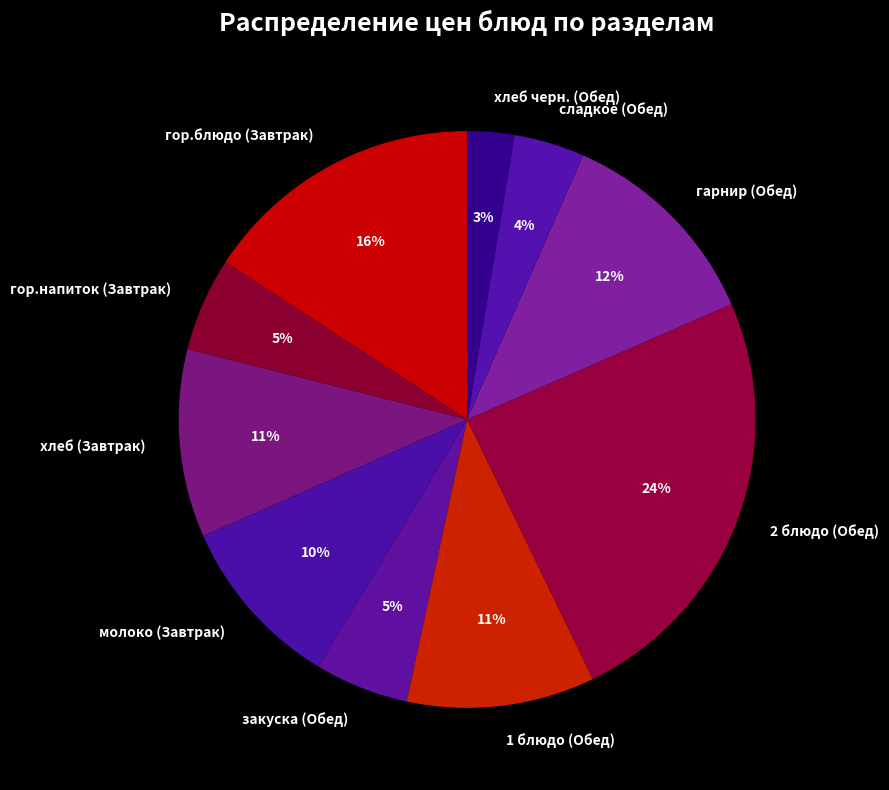

What is the smallest slice in the pie chart?

хлеб черн. (Обед)